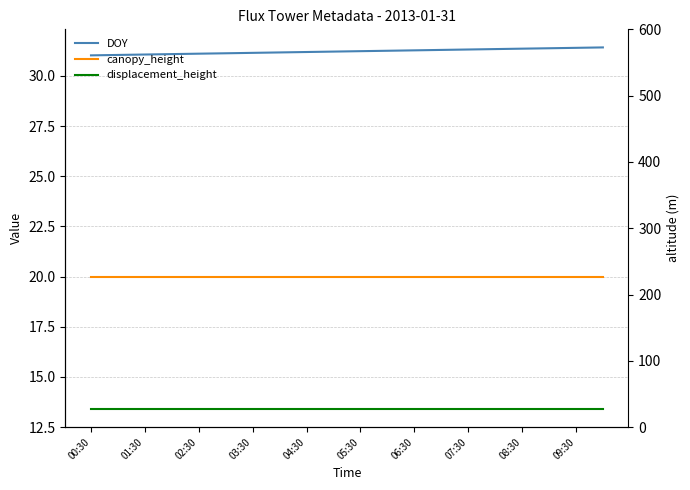

At which category is the sum across all series the highest?

19